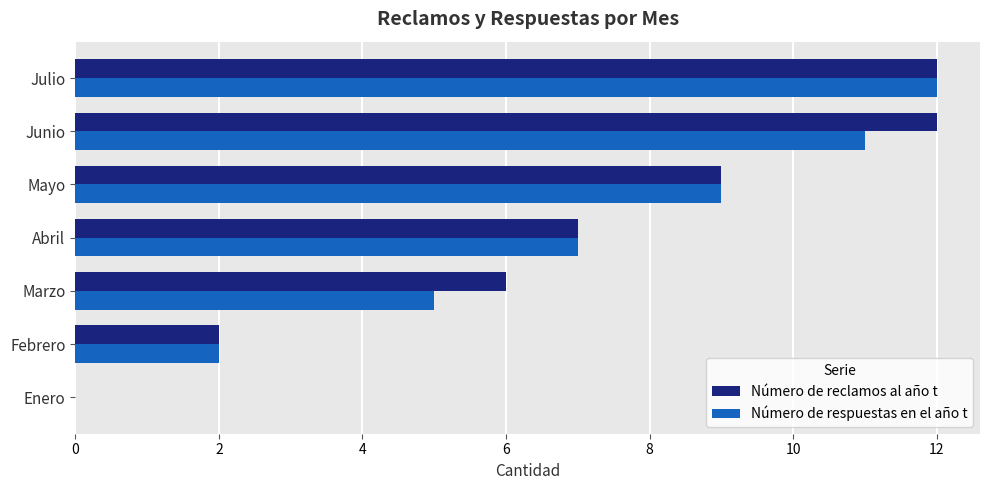

What is the sum of all Número de respuestas en el año t values?

46